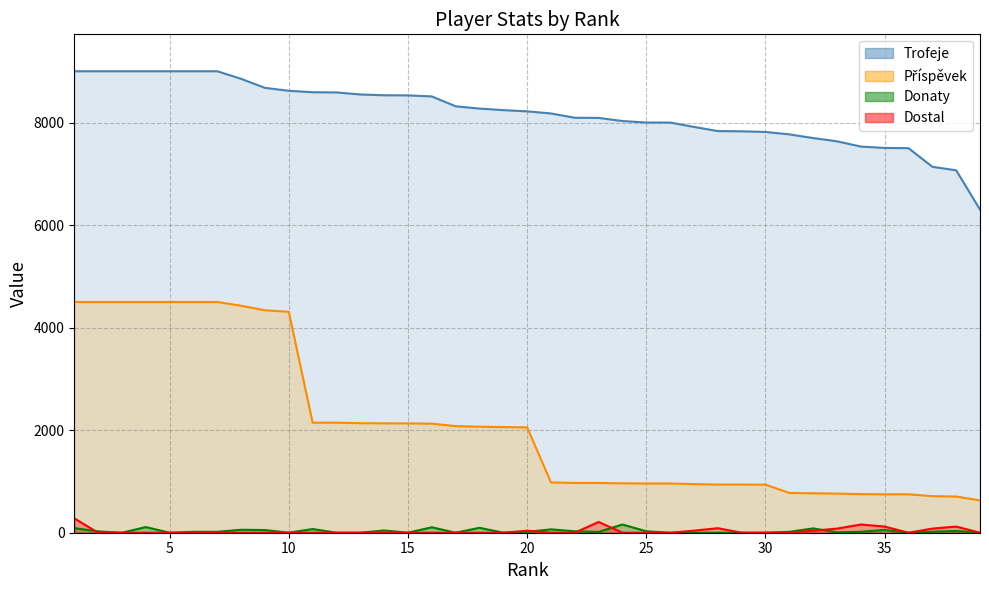

Between 17 and 28, which is larger?

17